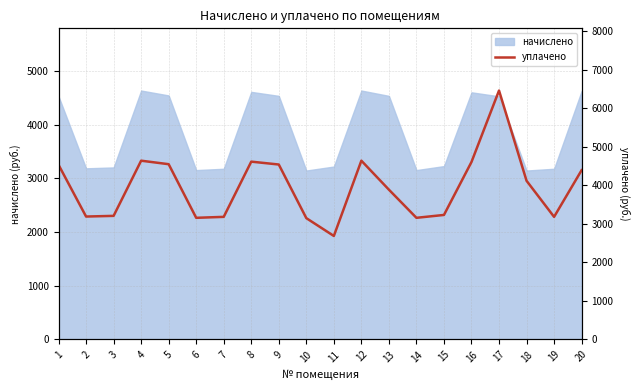

The value of начислено at 13 is 4537.4. True or false?

True